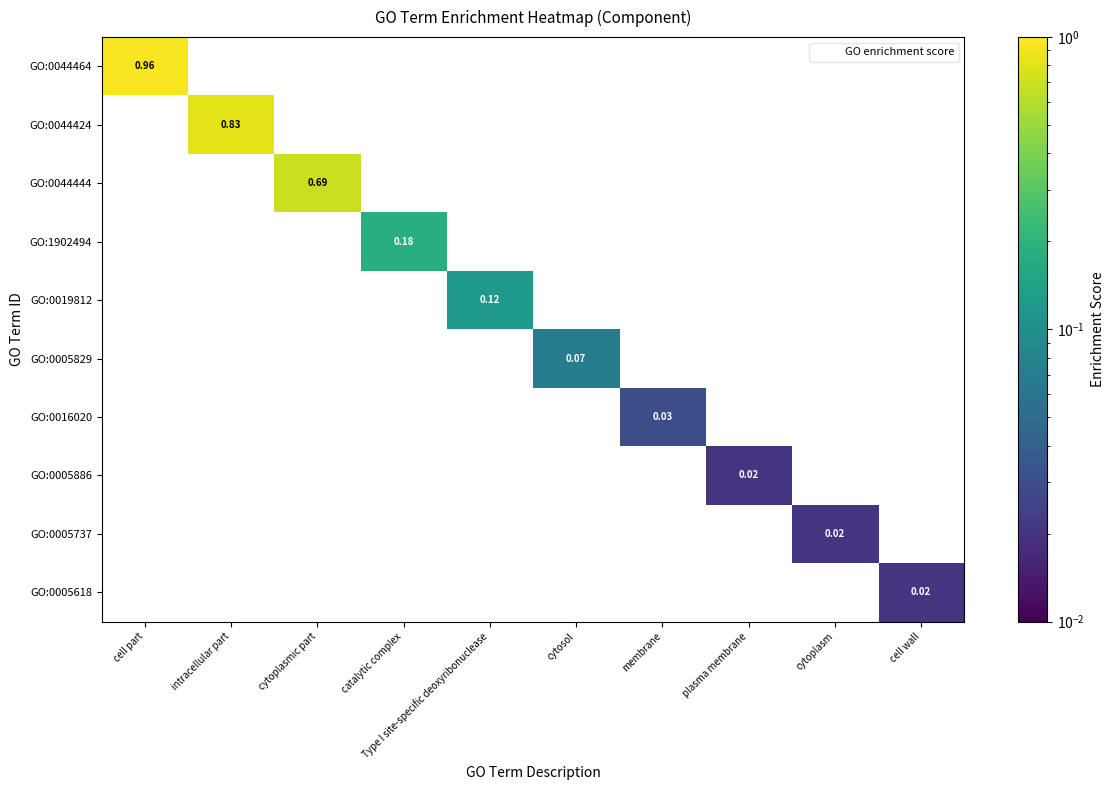

Which has a higher value, intracellular part or Type I site-specific deoxyribonuclease?

intracellular part